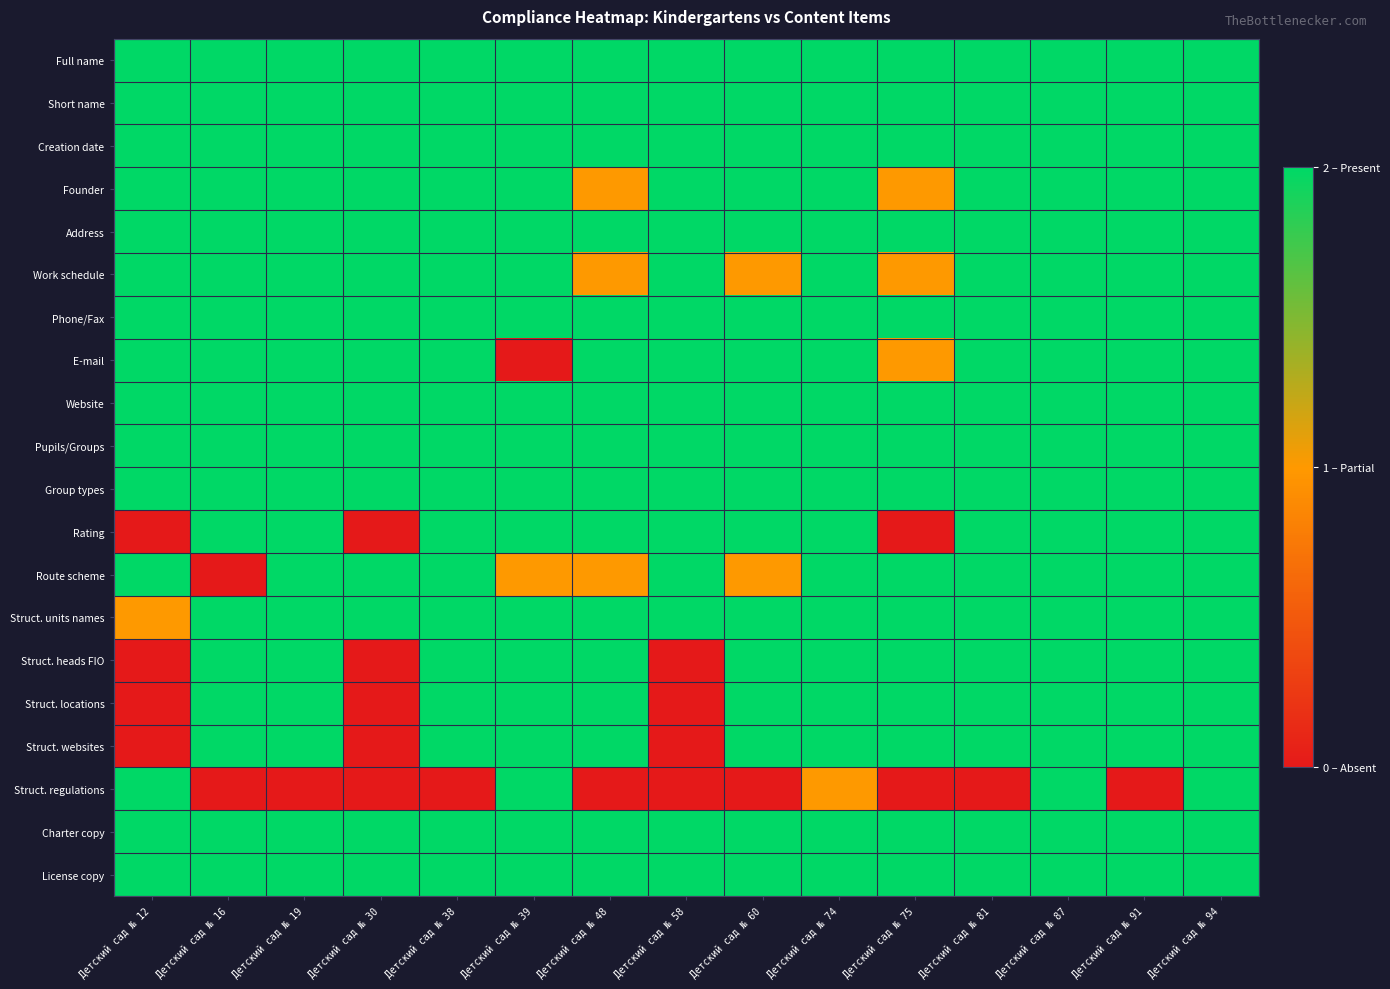

At which category is the sum across all series the highest?

Детский сад № 87